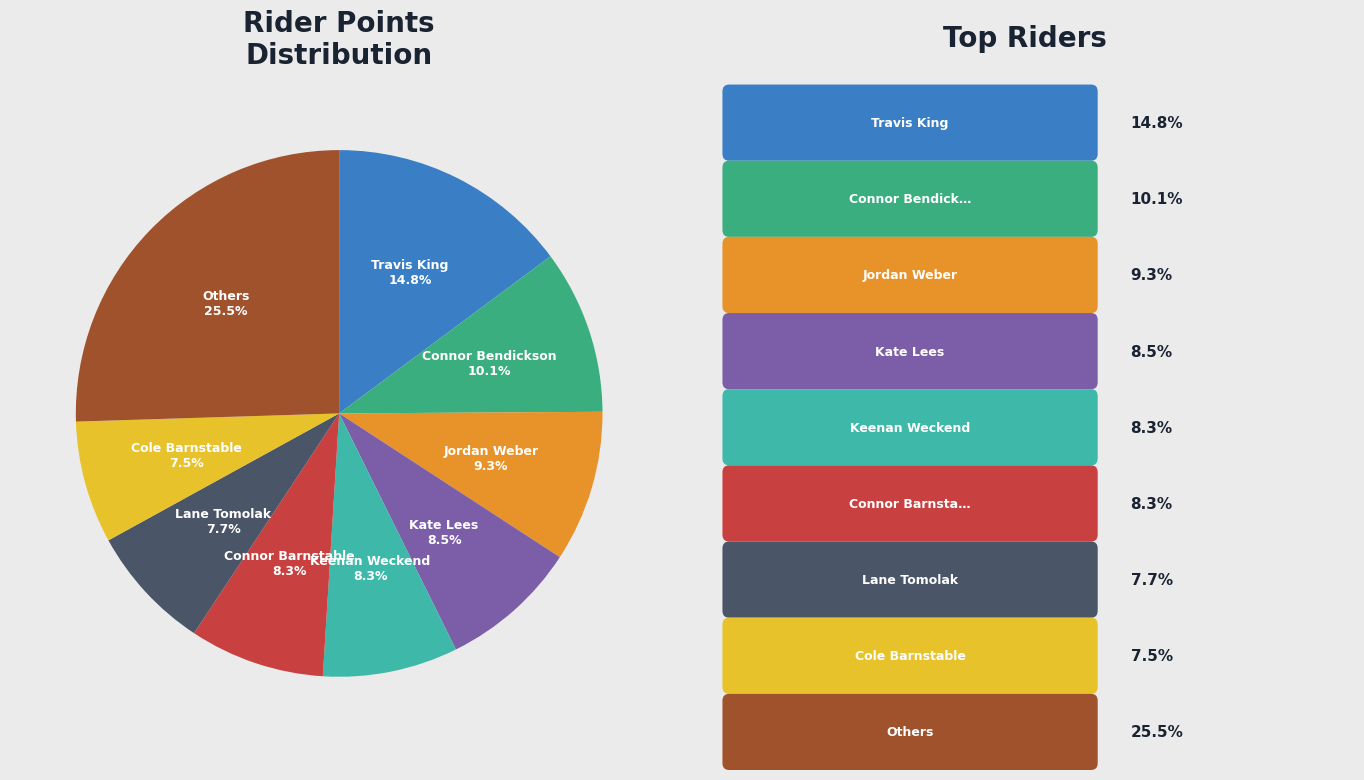

Is there a majority slice in this chart?

No